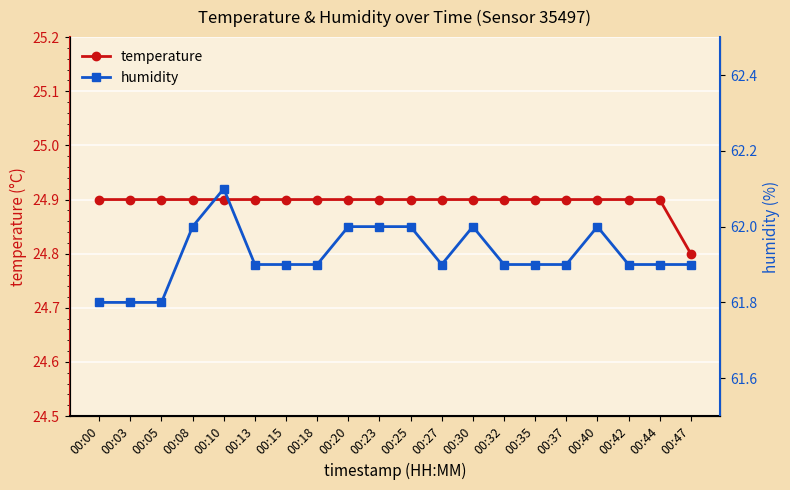

How many categories are shown in the chart?

20